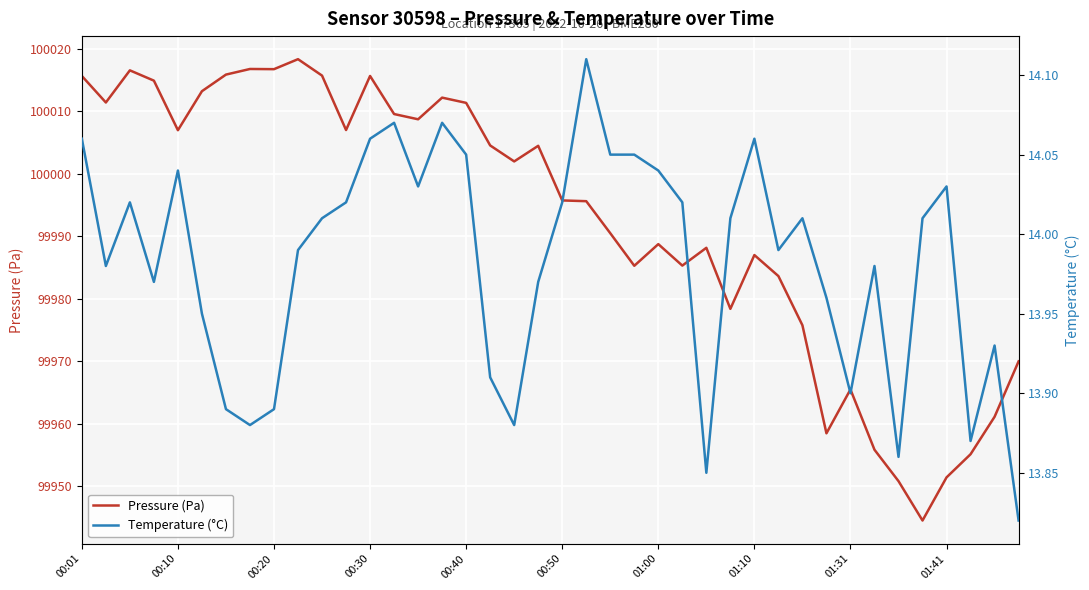

What is the value of the Pressure (Pa) point at the 23rd from the left?

99990.5